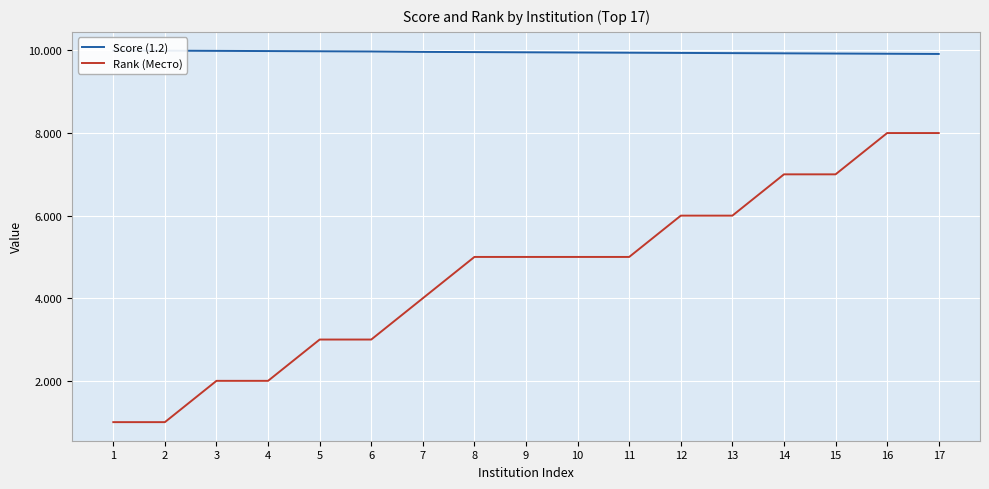

Which series changed the most between 4 and 16?

Rank (Место)